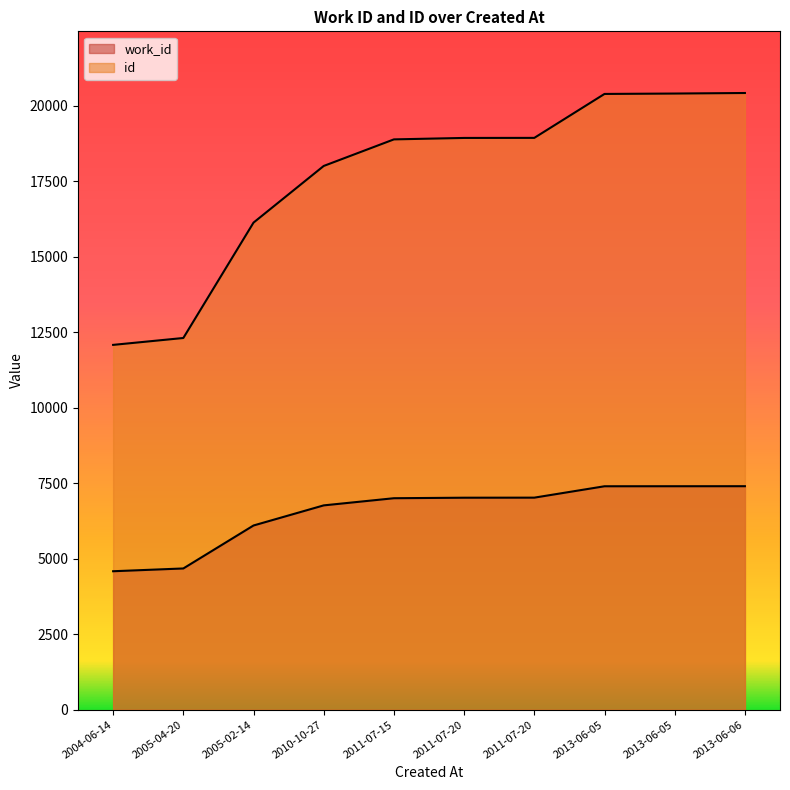

What is the approximate value of work_id at 2013-06-05?

7399